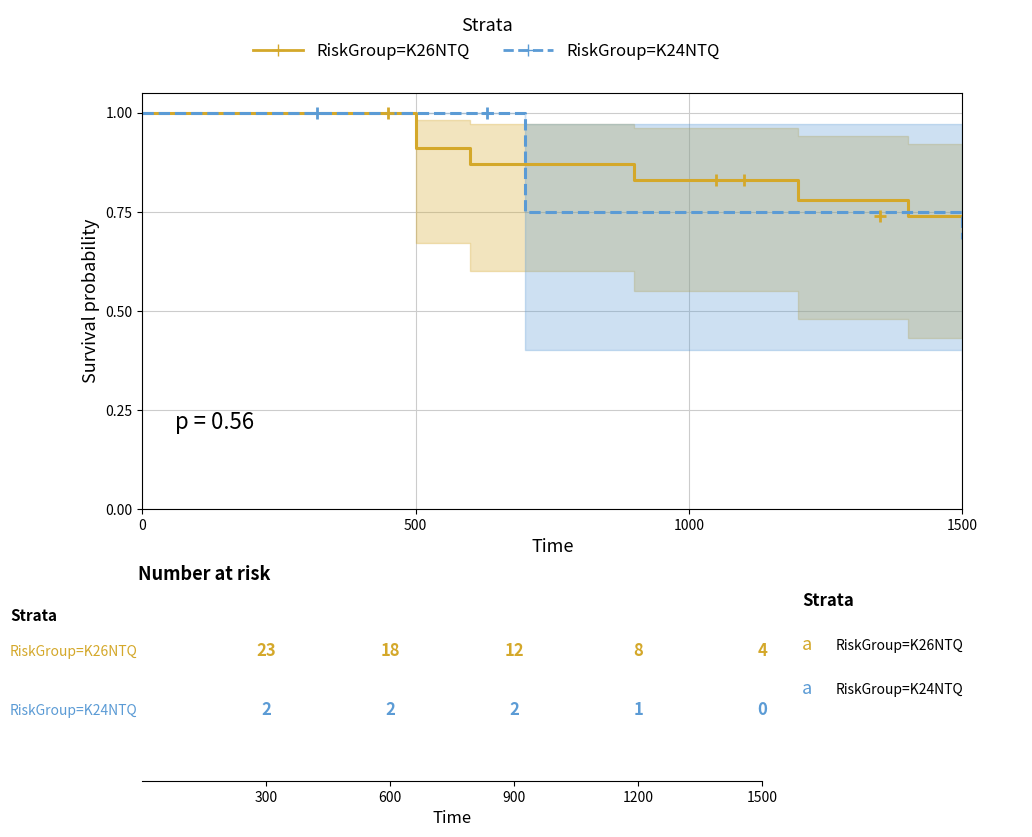

Count the number of data series in this chart.

2